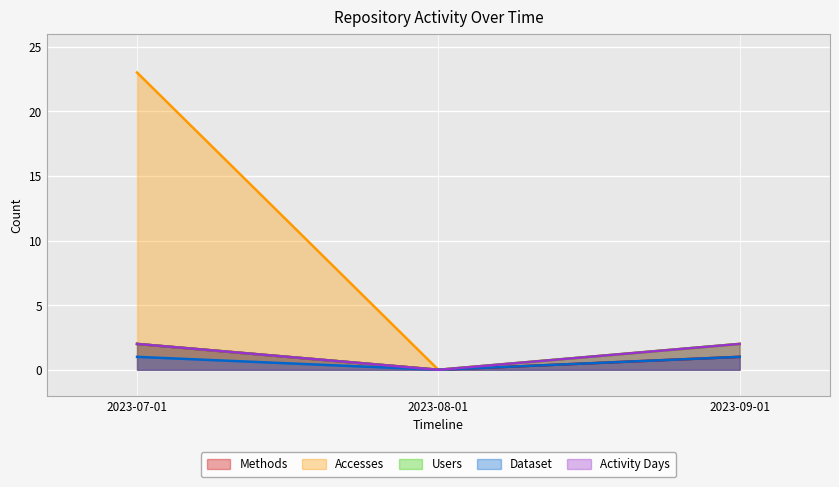

The Methods series shows 2 at 2023-07-01. True or false?

True